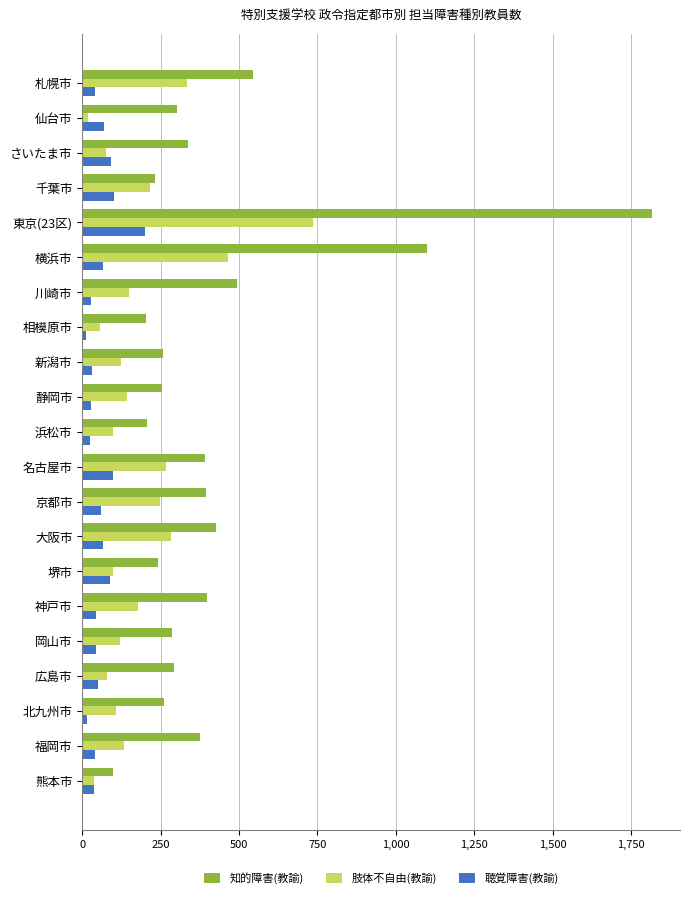

How many values in the 聴覚障害(教諭) series are below 45?

10